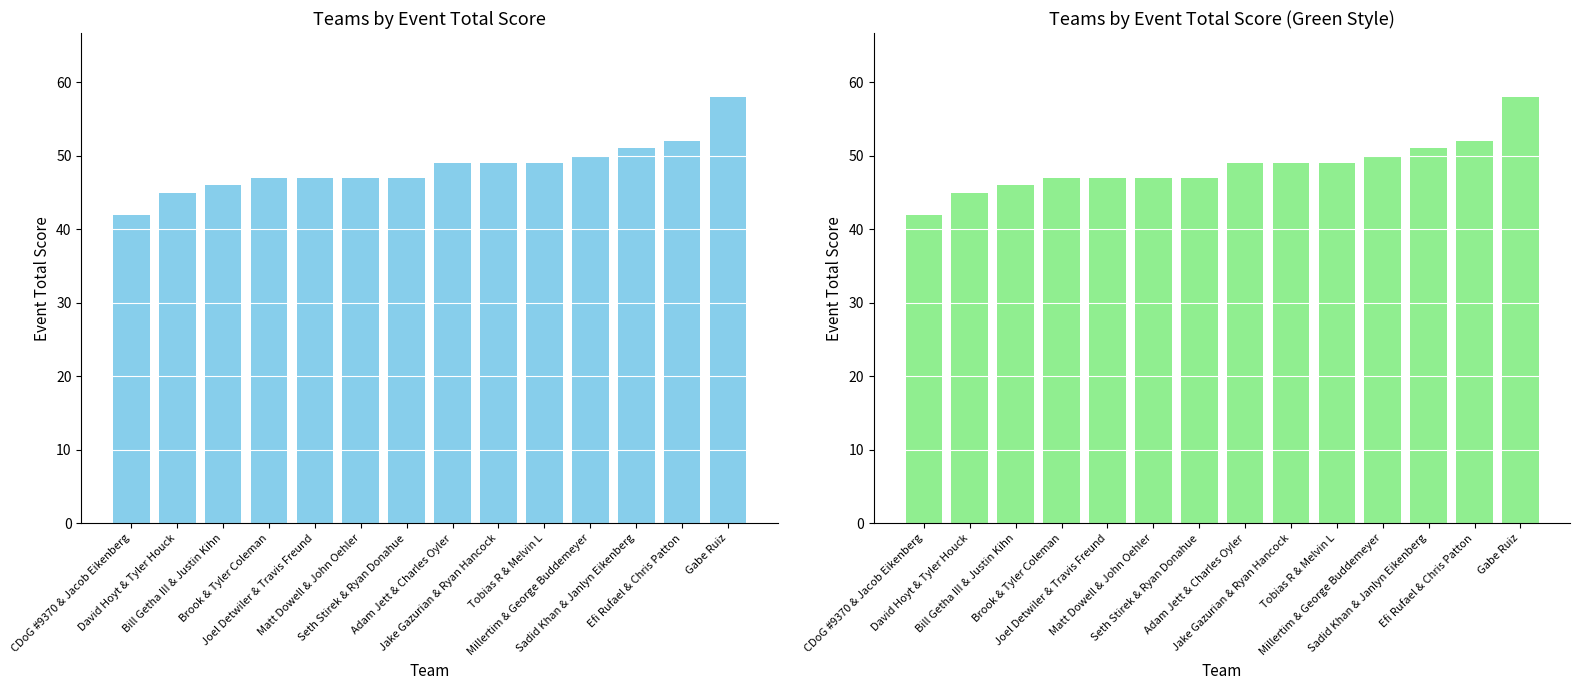

Which has a higher value, Bill Getha III & Justin Kihn or Efi Rufael & Chris Patton?

Efi Rufael & Chris Patton